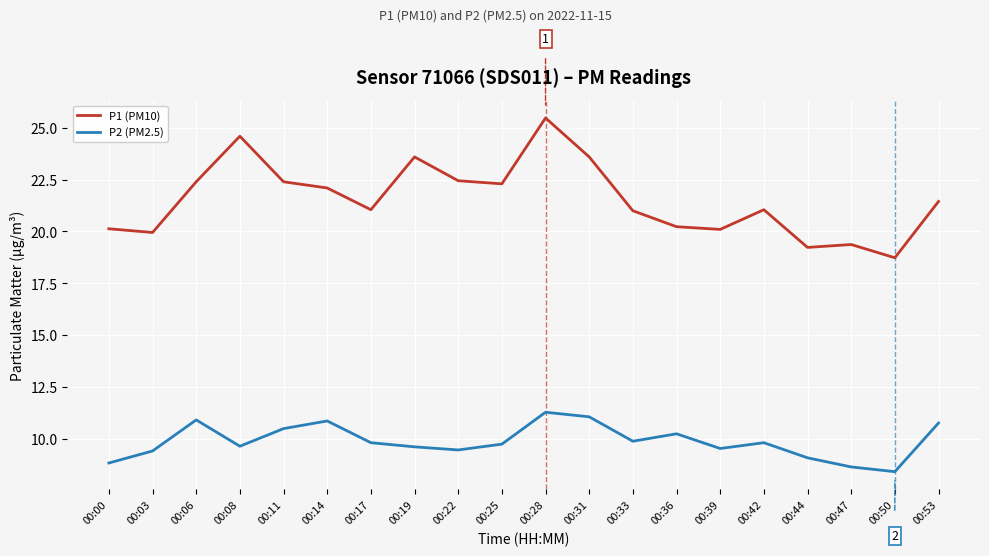

True or false: P1 (PM10) and P2 (PM2.5) intersect in this chart.

False